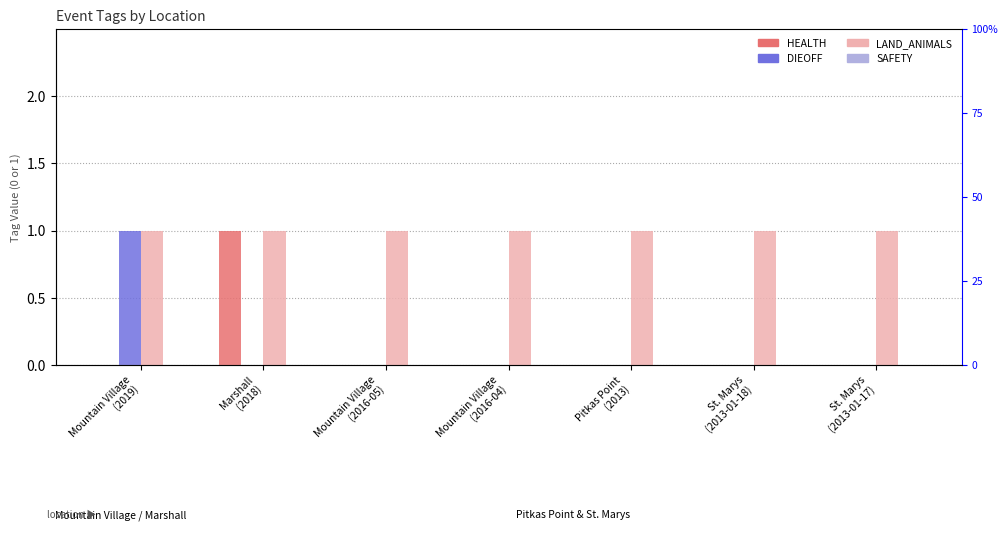

Is the value of HEALTH at Pitkas Point
(2013) greater than the value of SAFETY at St. Marys
(2013-01-18)?

No